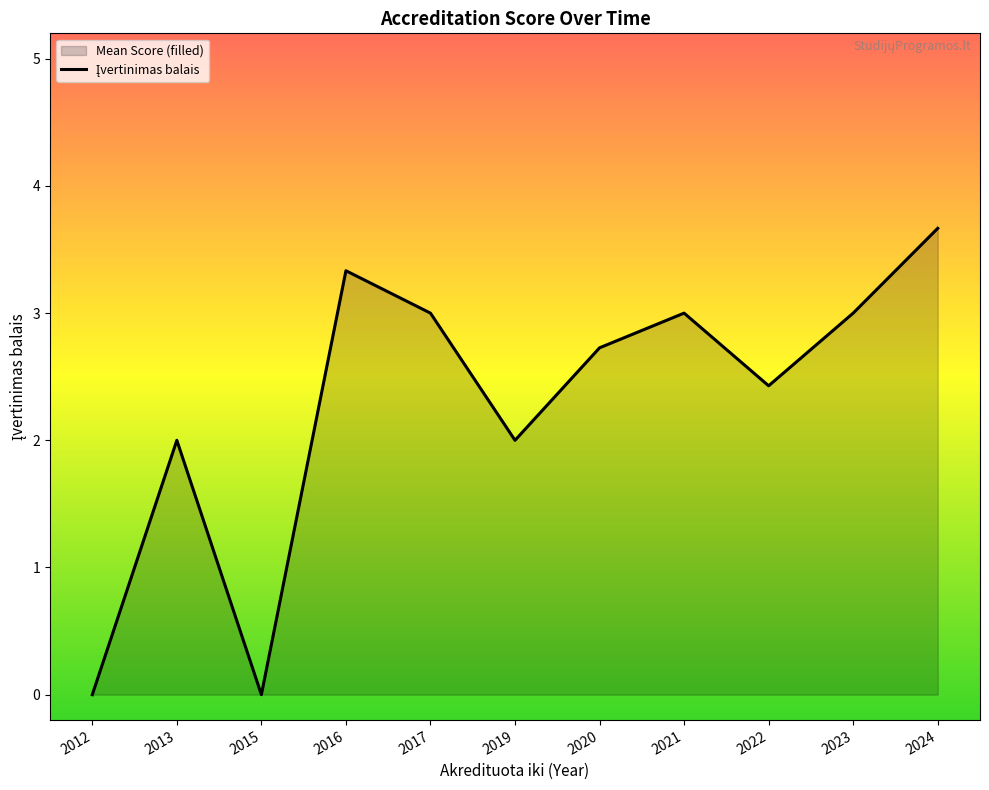

What is the change in value from 2022 to 2024?

+1.2